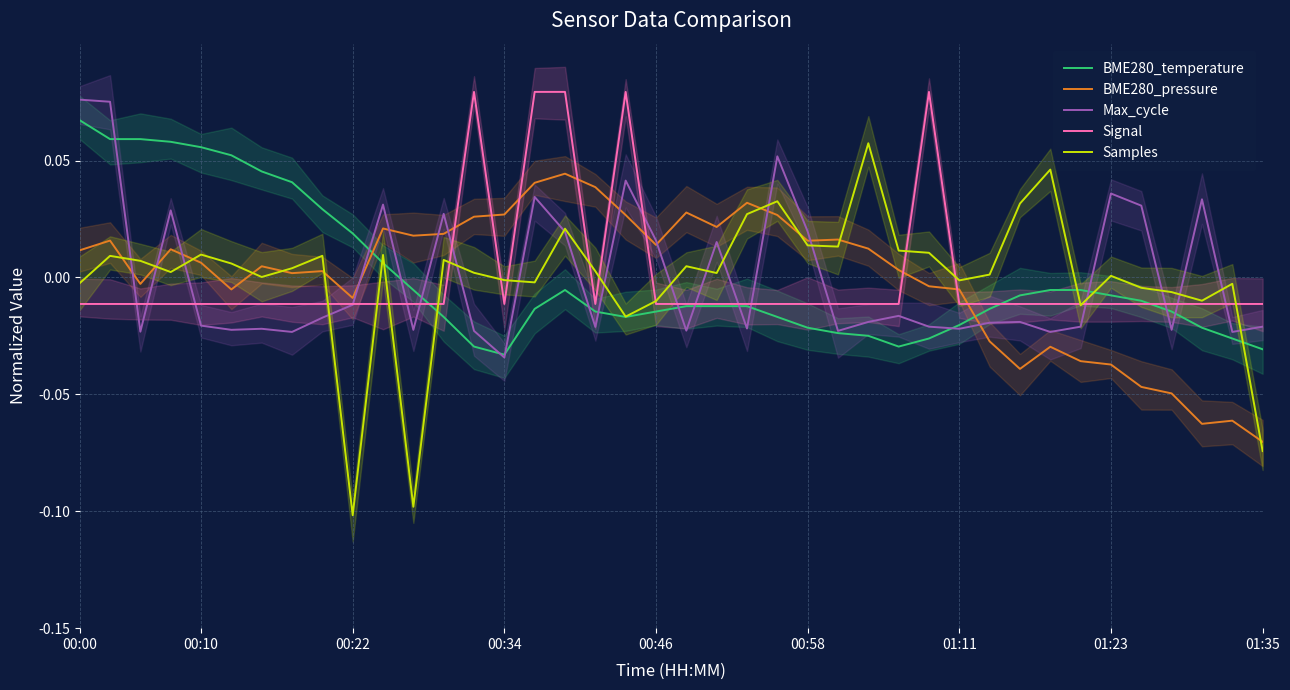

How many intersections are there between BME280_temperature and BME280_pressure?

2